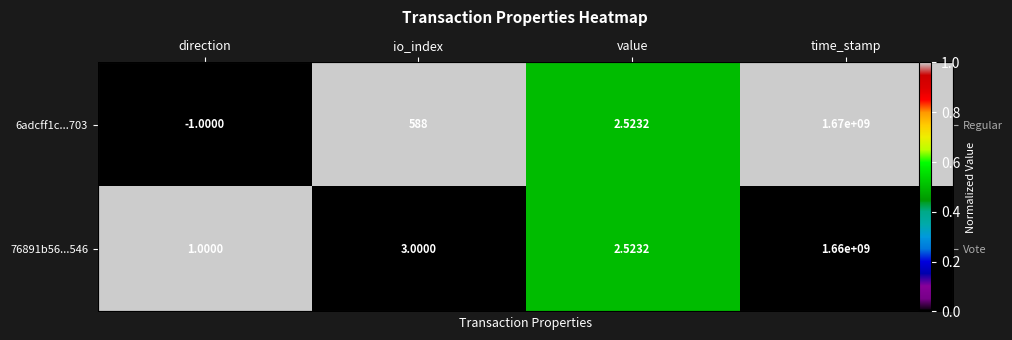

Count the 76891b56...546 values in the range 0 to 1.

4